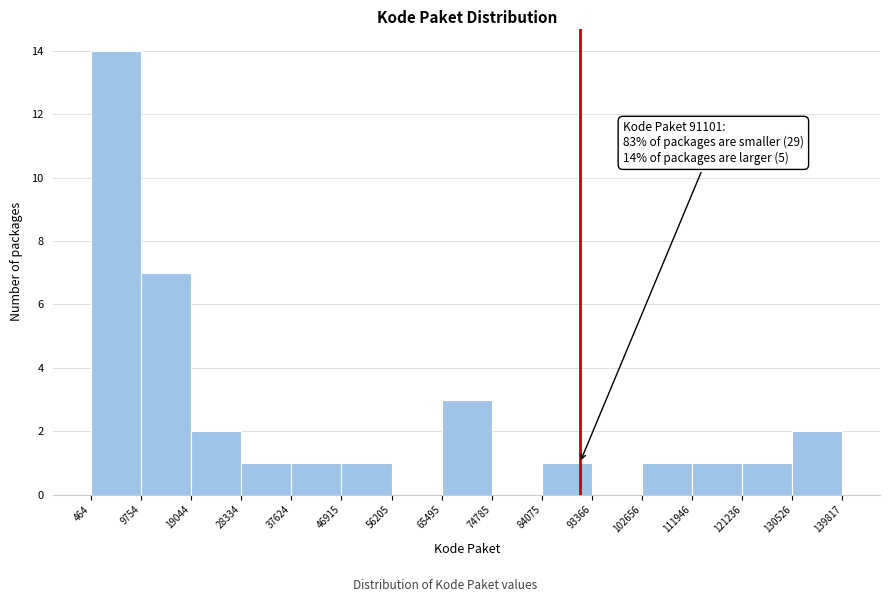

Which range on the x-axis has the tallest bar?

464 to 9754